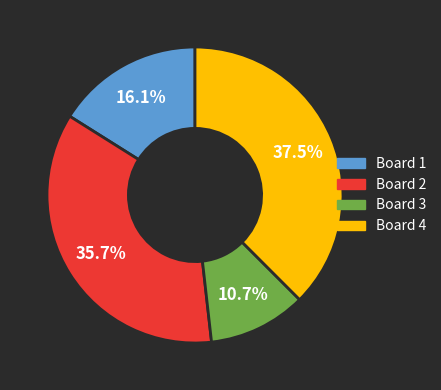

Which category has the biggest portion of the pie?

Board 4